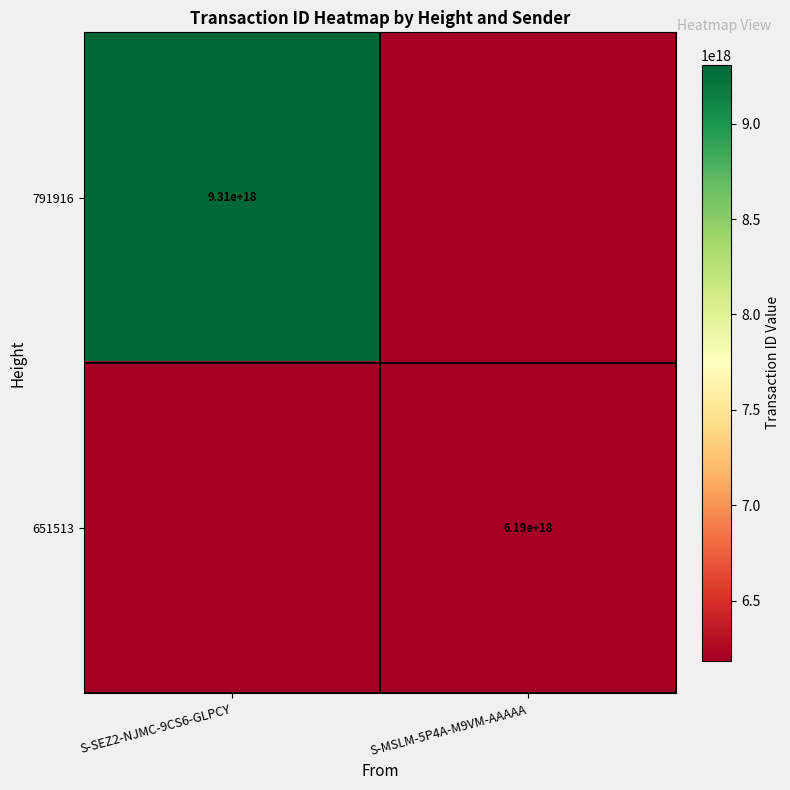

The value of 651513 at S-MSLM-5P4A-M9VM-AAAAA is 6190000000000000000. True or false?

True